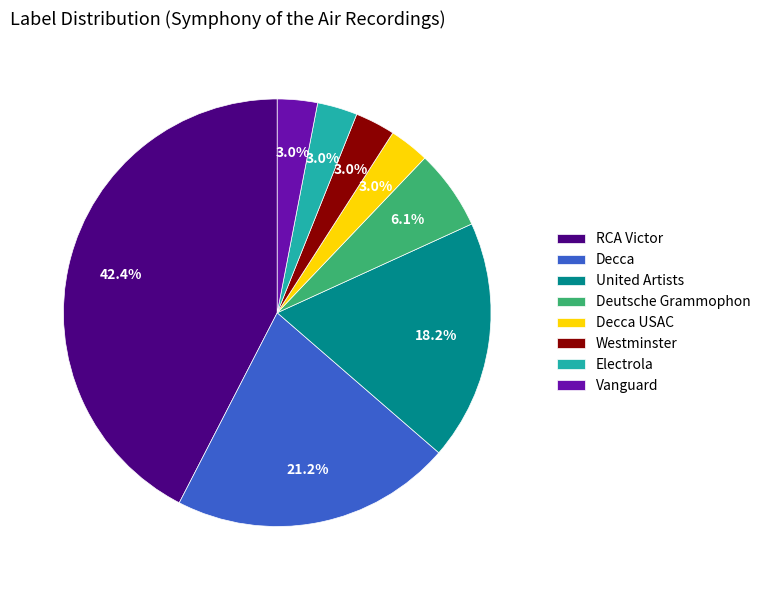

To the nearest percent, what is the combined percentage of Decca USAC and Vanguard?

6%